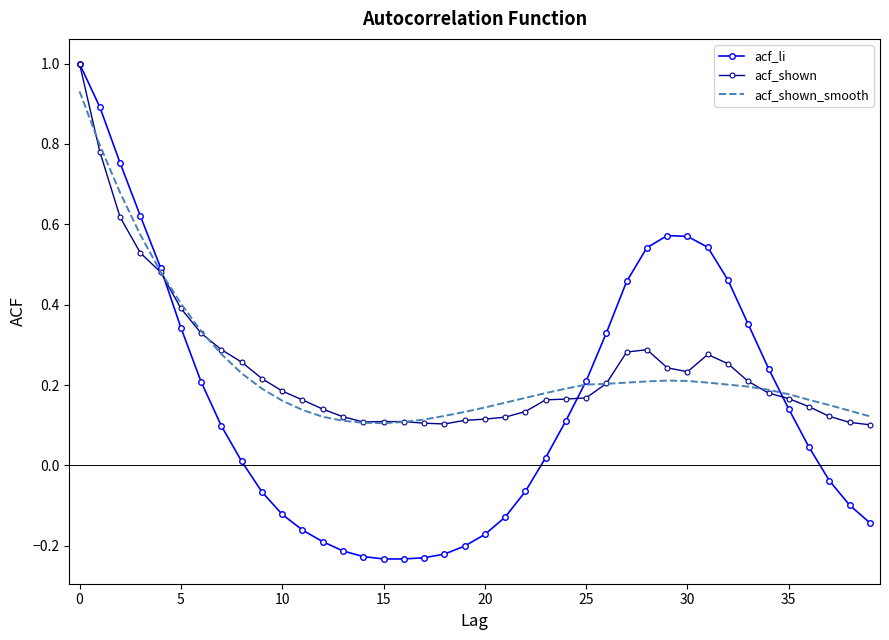

What is the maximum value for acf_li?

1.0